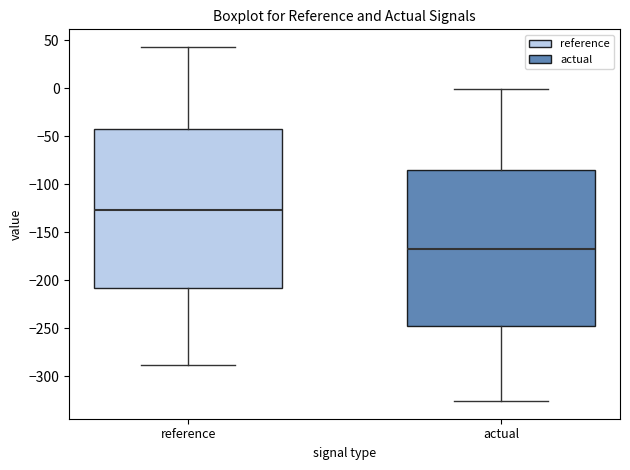

Reading left to right, transcribe this box plot: for each box, give where its median line is, the range the box spans, and where its two whiskers end, as read against the y-axis. The values are not printed on the chart, so give them approximately, as read against the axis.

reference: median -125, box -210 to -40, whiskers -290 to 45
actual: median -165, box -245 to -85, whiskers -325 to 0